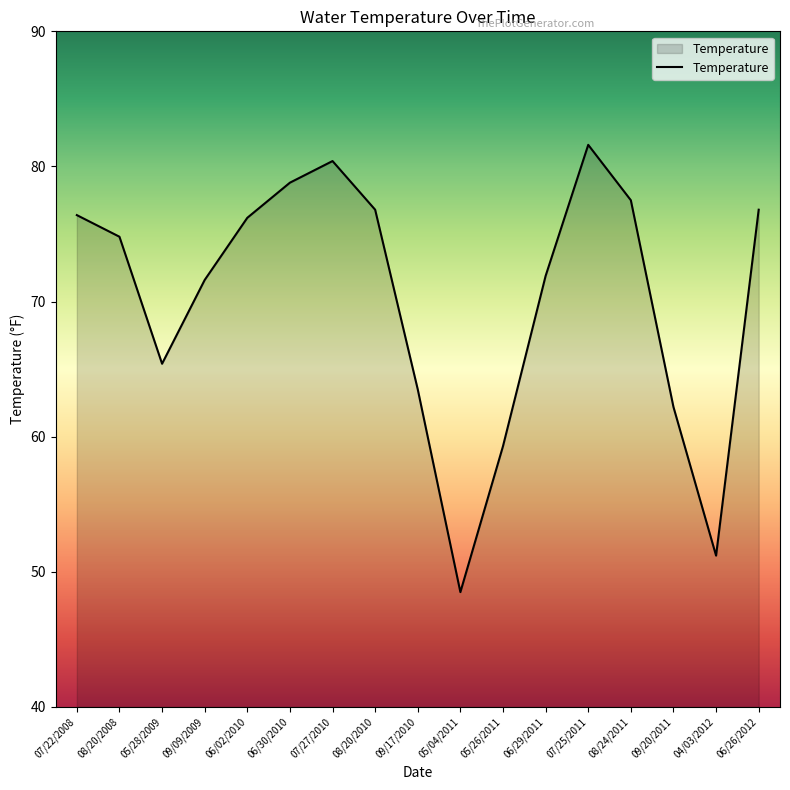

At which label is the value closest to 65?

05/28/2009